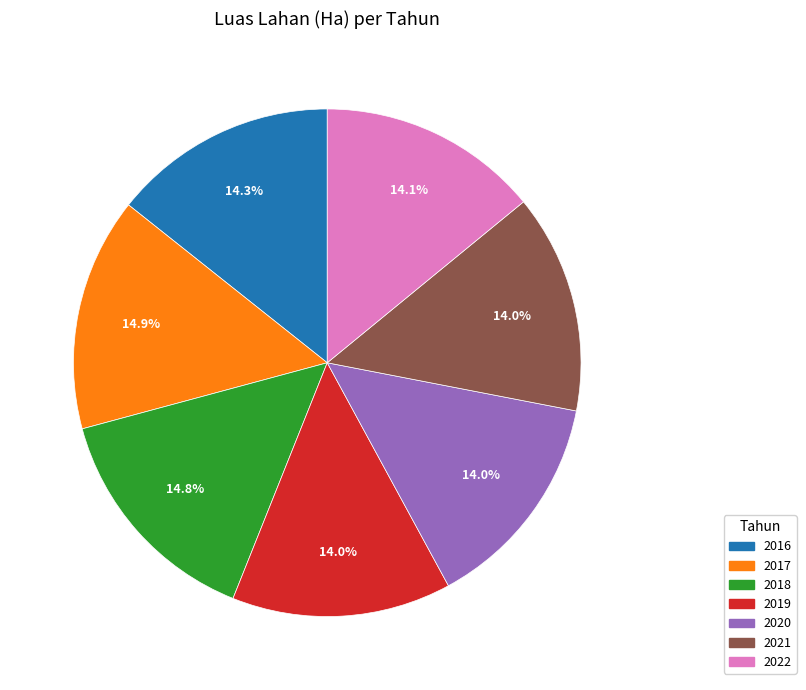

Is 2020 the majority of the pie?

No